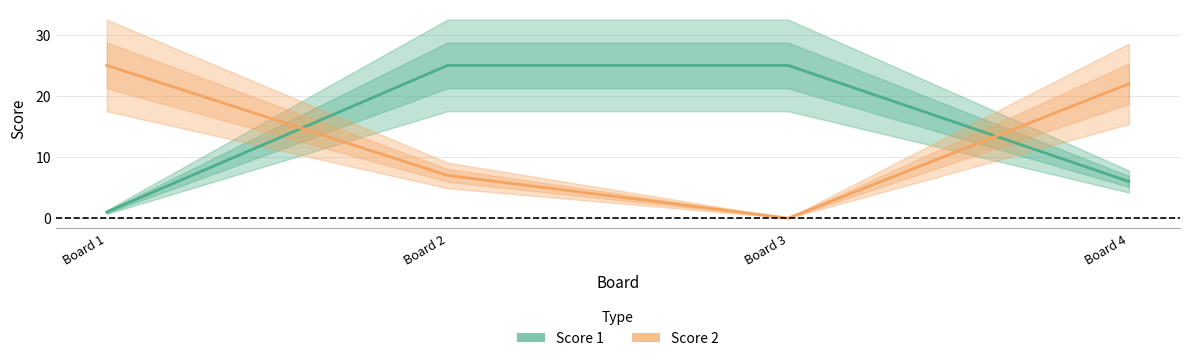

What is the value of the Score 1 point at the 1st from the left?

1